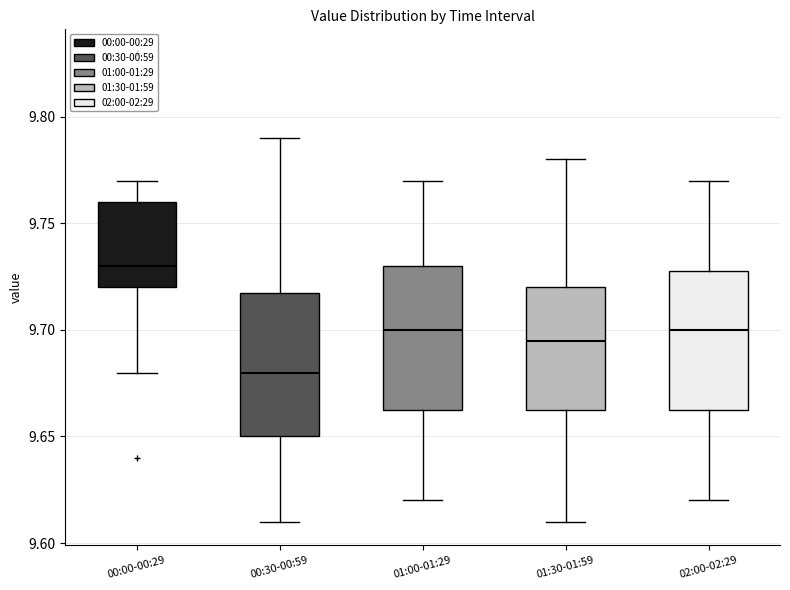

Reading left to right, read every box against the y-axis: the position of its median line, the range the box covers, and the ends of its whiskers. The values are not printed on the chart, so give them approximately, as read against the axis.

00:00-00:29: median 9.730, box 9.720 to 9.760, whiskers 9.680 to 9.770
00:30-00:59: median 9.680, box 9.650 to 9.720, whiskers 9.610 to 9.790
01:00-01:29: median 9.700, box 9.665 to 9.730, whiskers 9.620 to 9.770
01:30-01:59: median 9.695, box 9.665 to 9.720, whiskers 9.610 to 9.780
02:00-02:29: median 9.700, box 9.665 to 9.730, whiskers 9.620 to 9.770